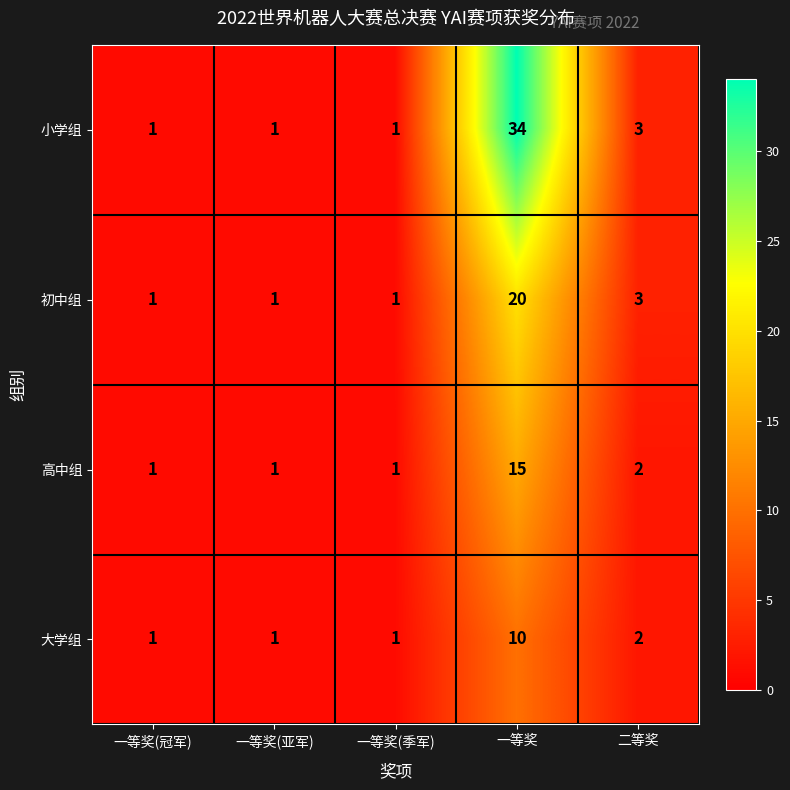

At which category is the sum across all series the highest?

一等奖